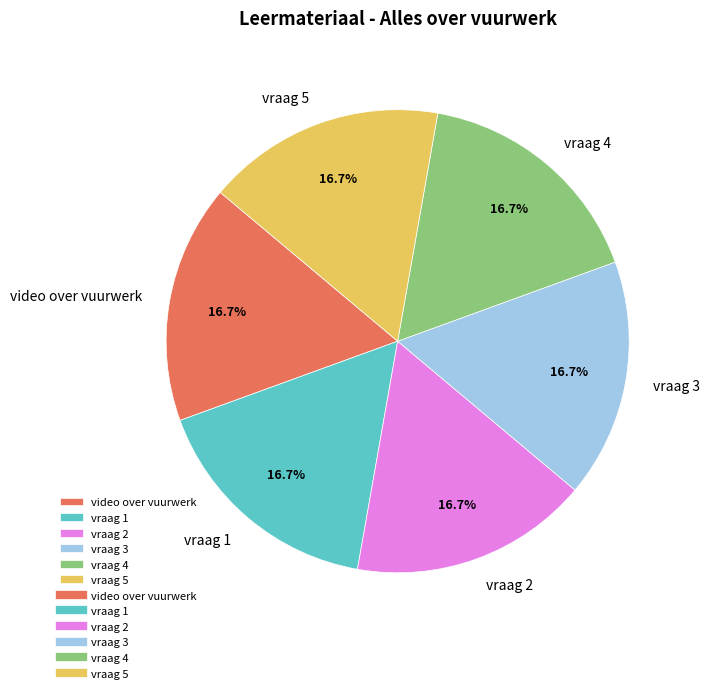

To the nearest percent, what is the combined percentage of vraag 1 and vraag 4?

33%